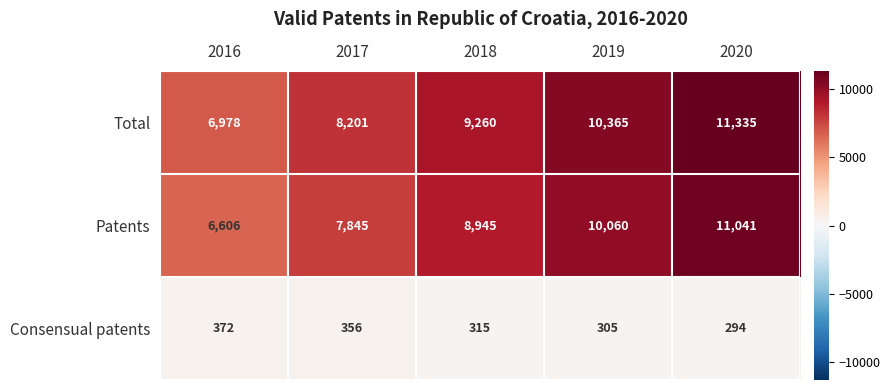

What is the approximate value of Total at 2019?

10365